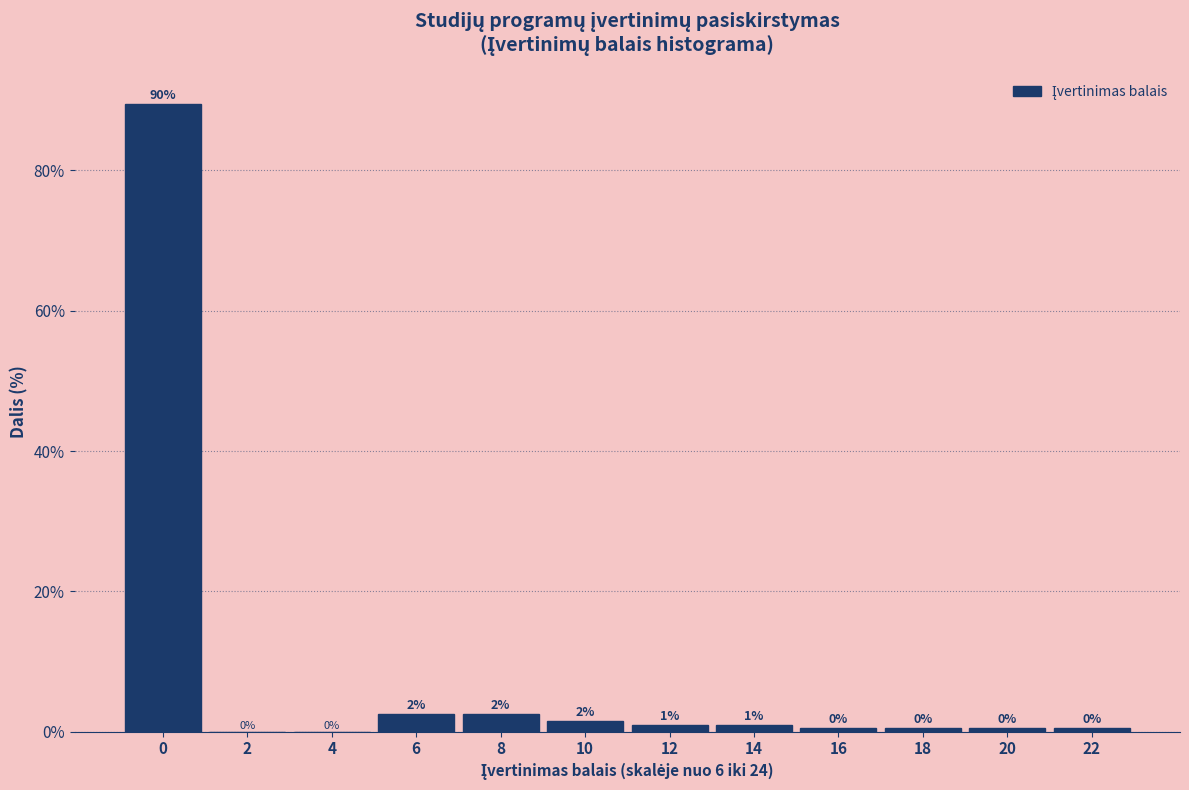

What value does the data have at 20?

0.5